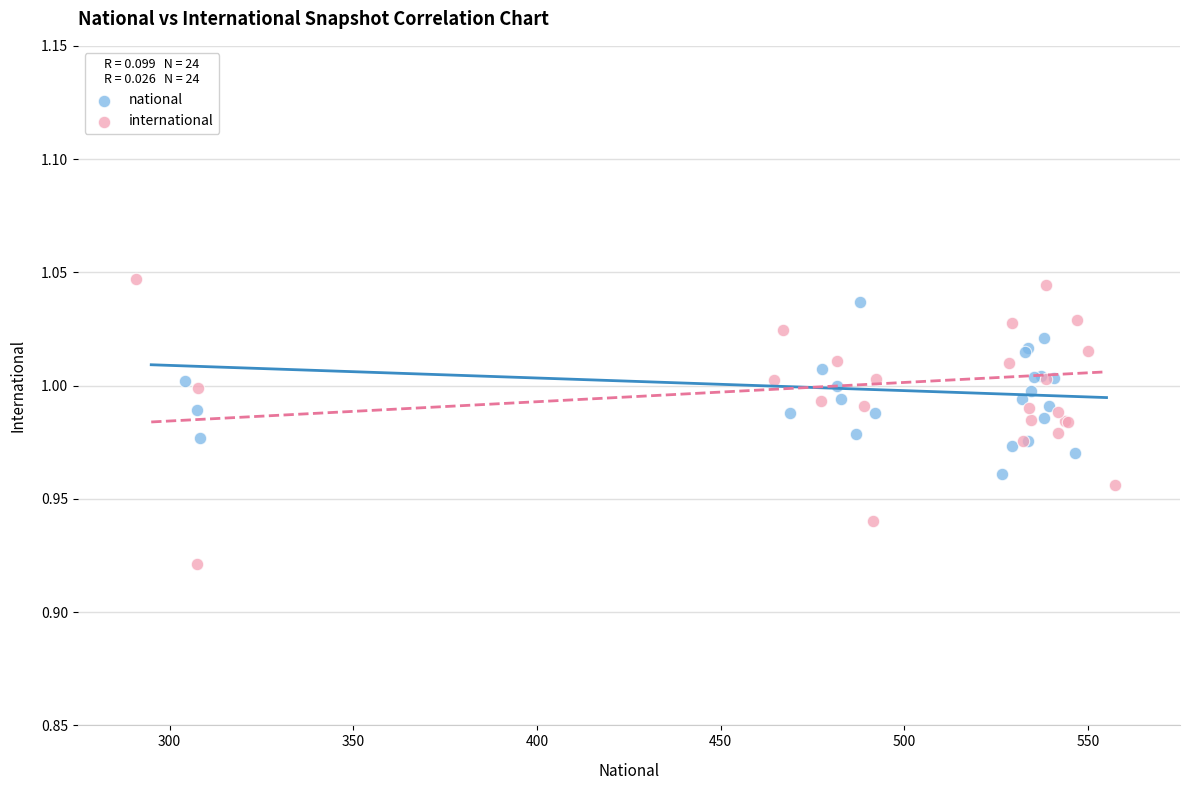

What are all the series names shown in the legend?

national, international